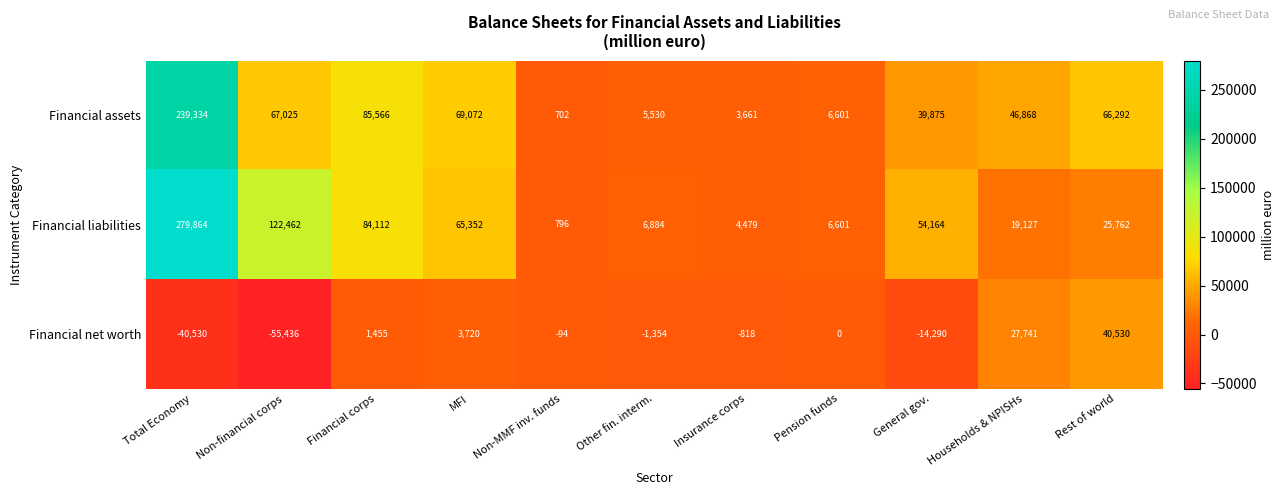

How many categories are shown in the chart?

11